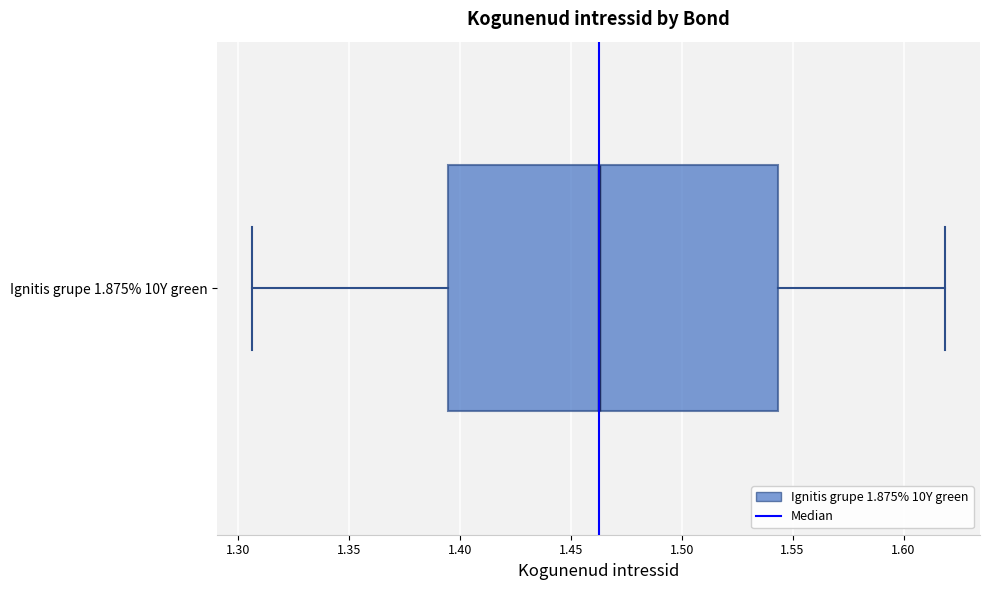

Transcribe this box plot: give where the median line is, the range the box spans, and where the two whiskers end, as read against the x-axis. The values are not printed on the chart, so give them approximately, as read against the axis.

median 1.465, box 1.395 to 1.545, whiskers 1.305 to 1.620